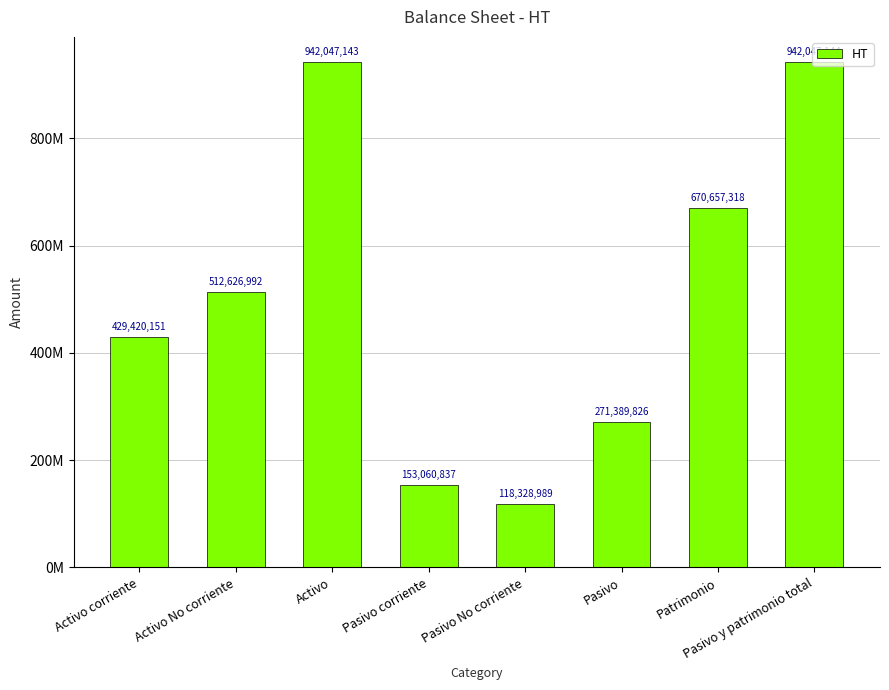

What is the sum of all values?

4039578400